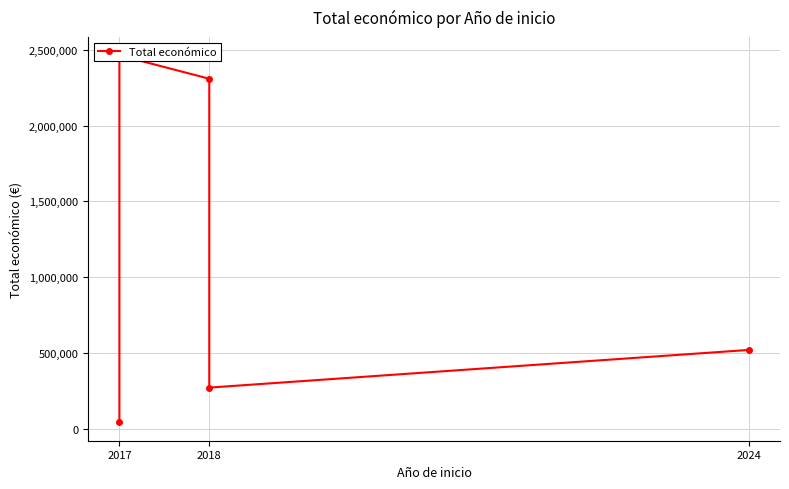

Count the number of values greater than 520062.

2